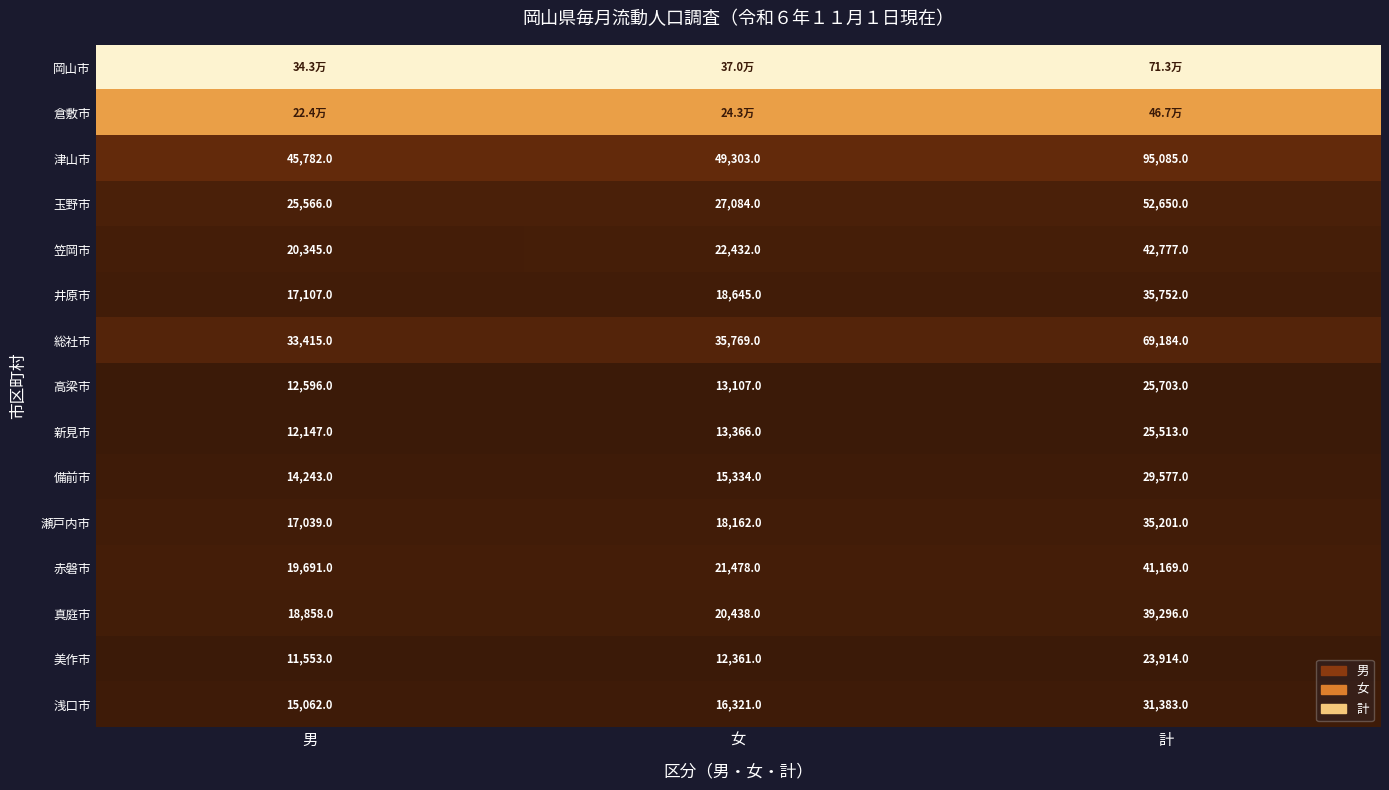

At which label does 津山市 reach its minimum?

男